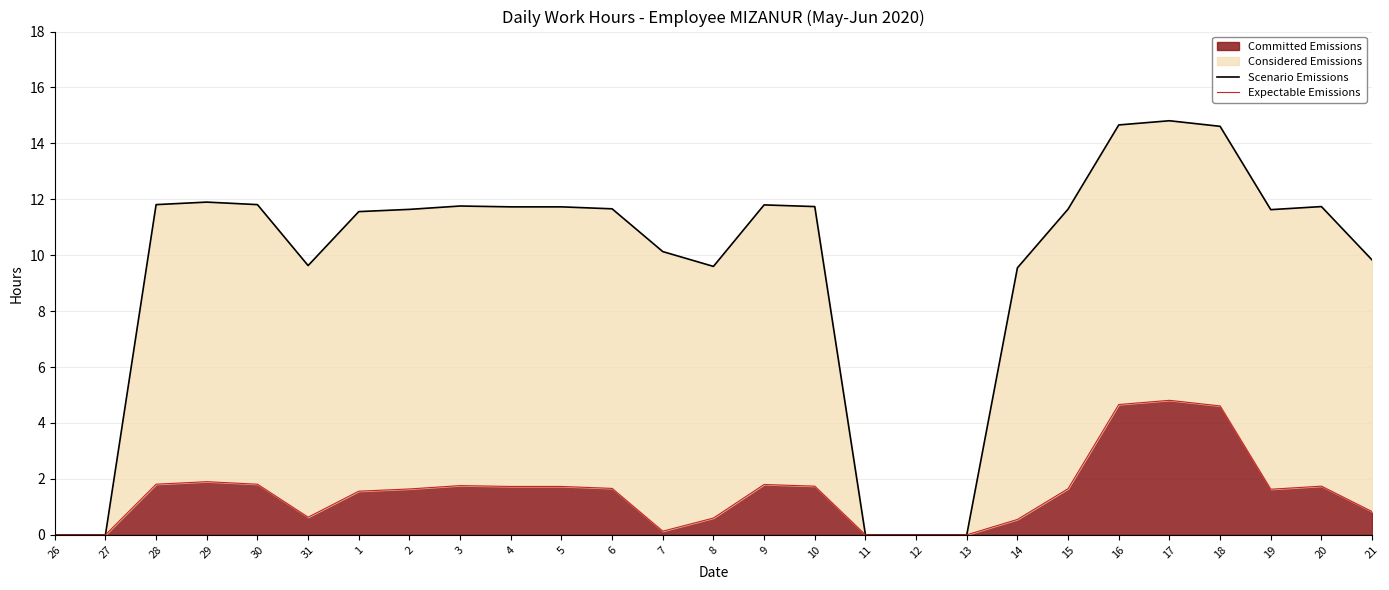

What is the total value across all series at 3?

13.5